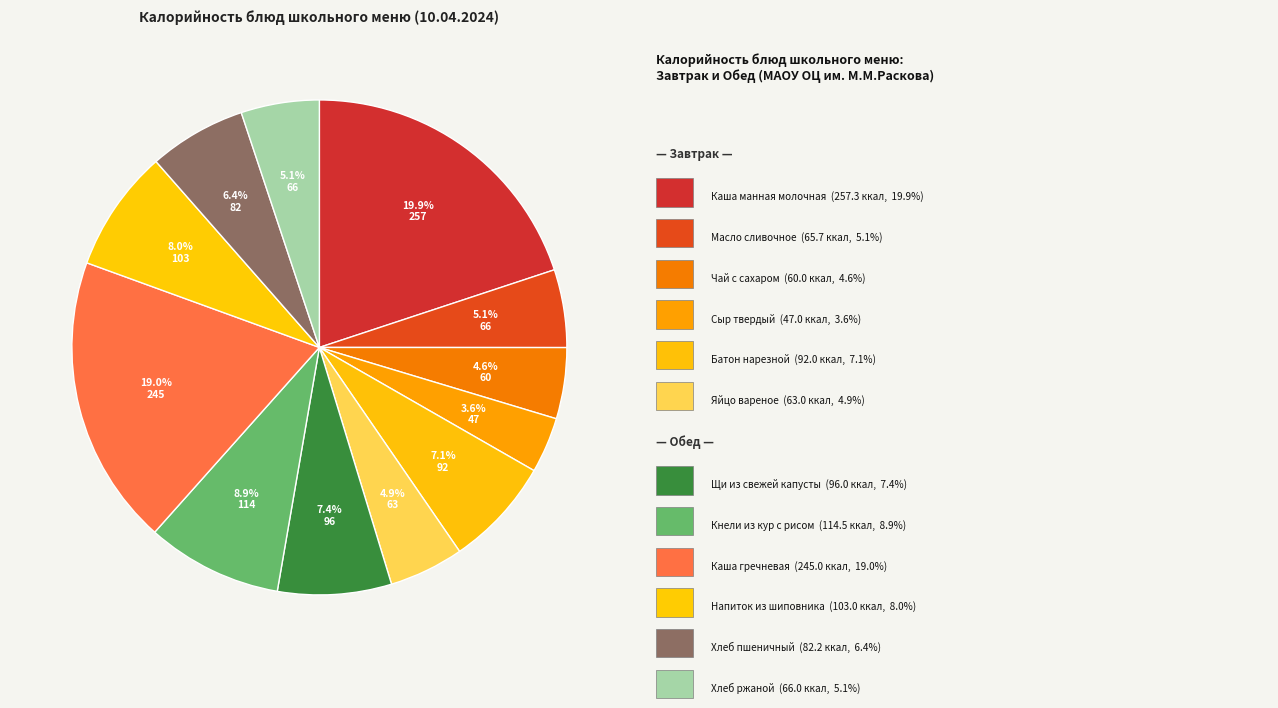

How many segments does this pie chart have?

12